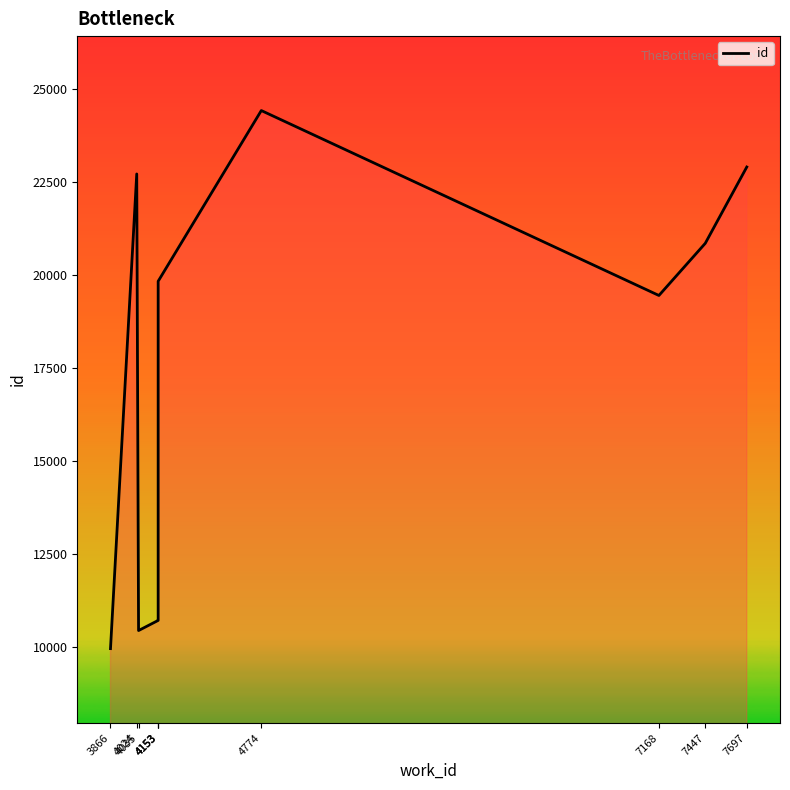

Which category has the highest value across all series?

4774